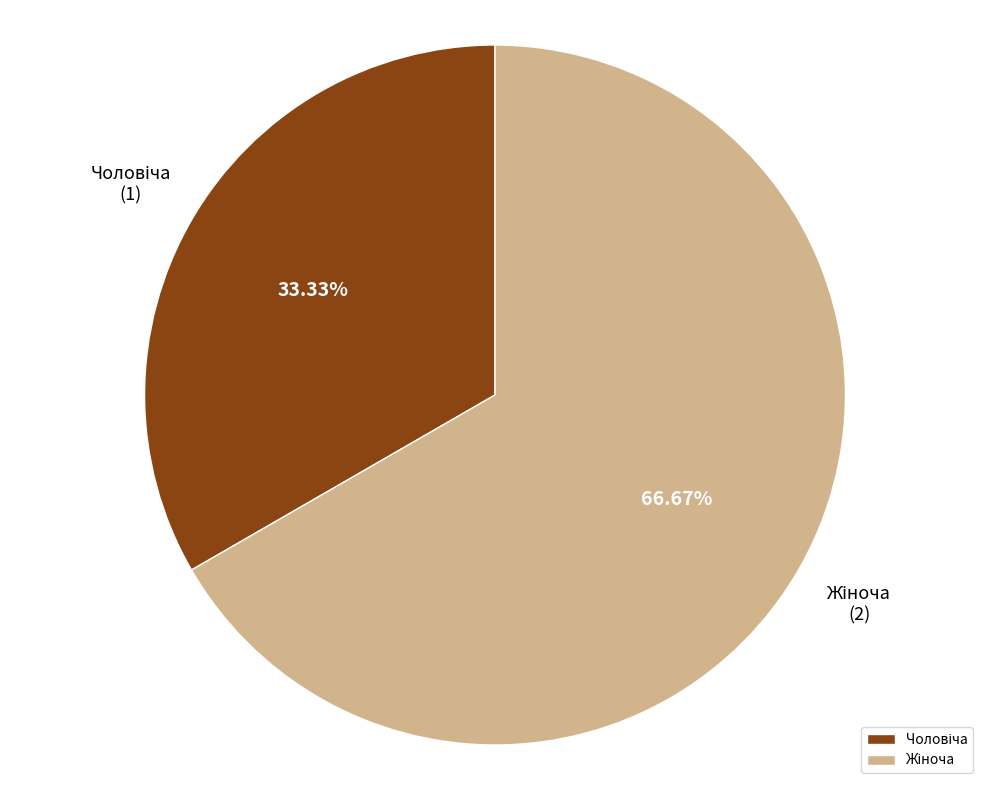

Does any single category account for the majority?

Yes